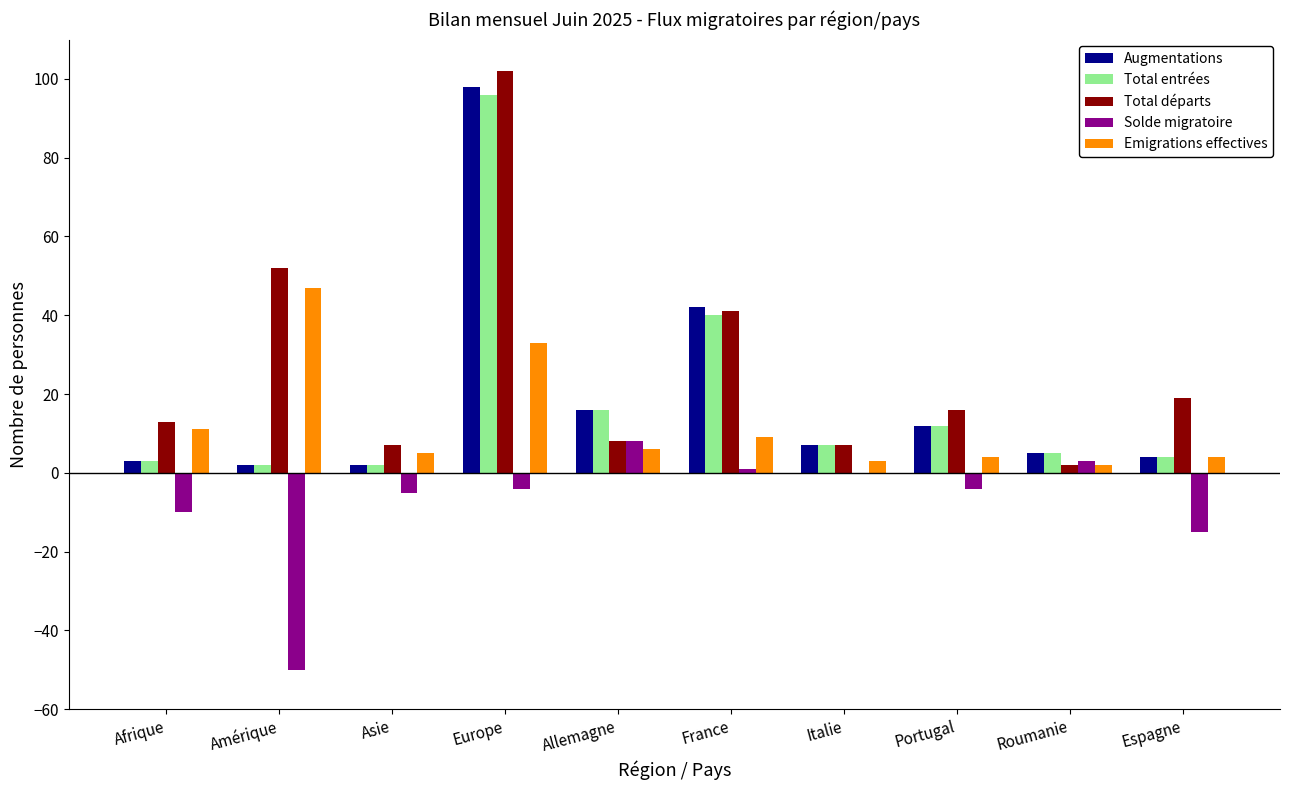

At which label is Total départs closest to 52?

Amérique